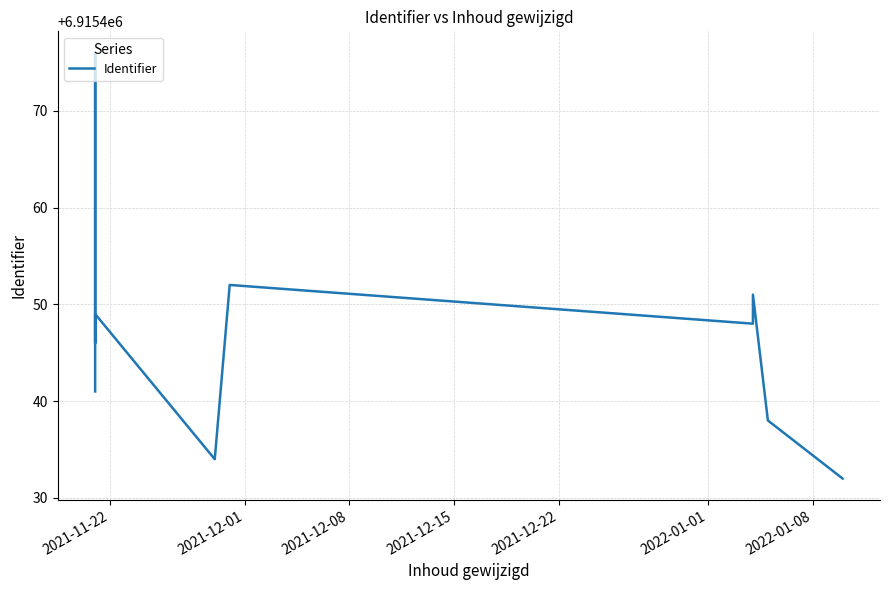

How many data points are less than 6915446?

6